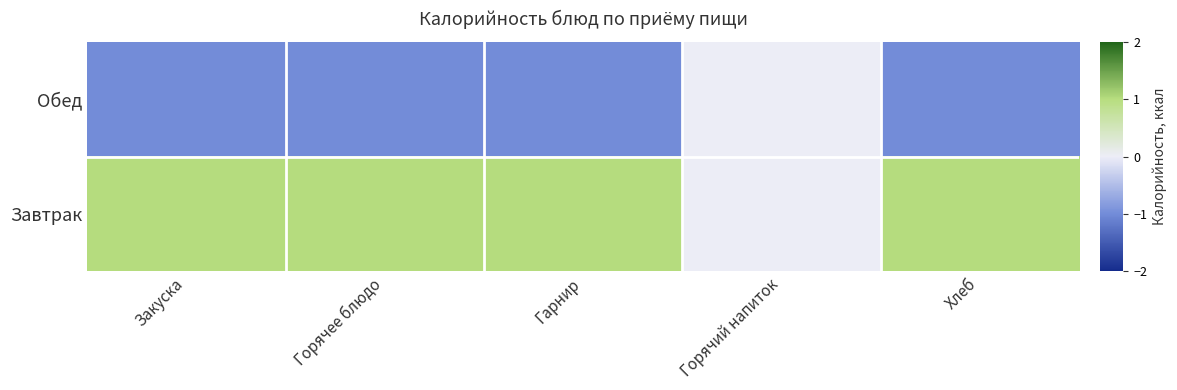

How many series are shown in this chart?

2